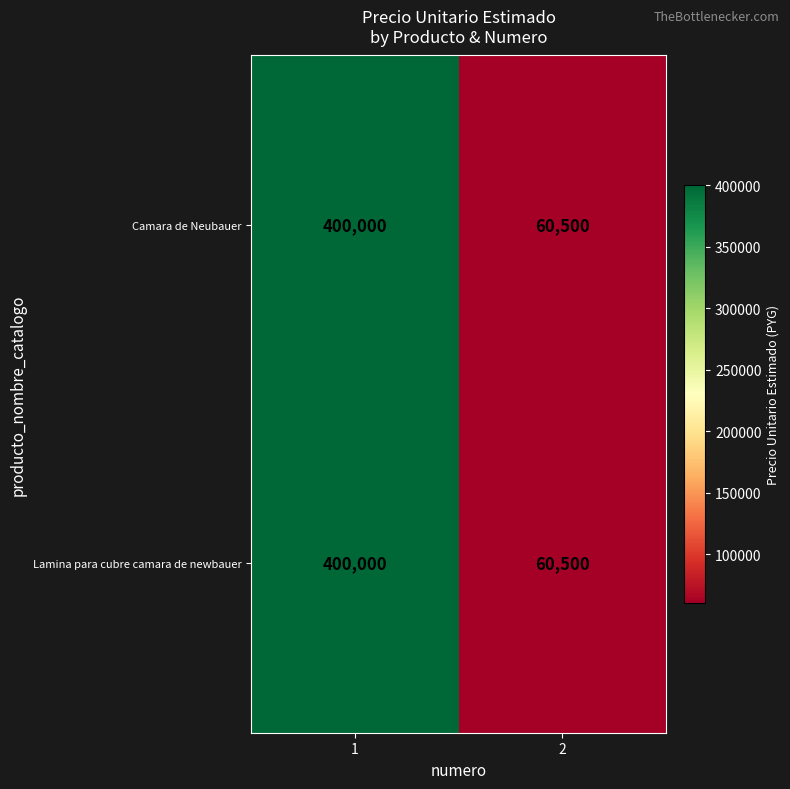

What is the minimum value for Camara de Neubauer?

60500